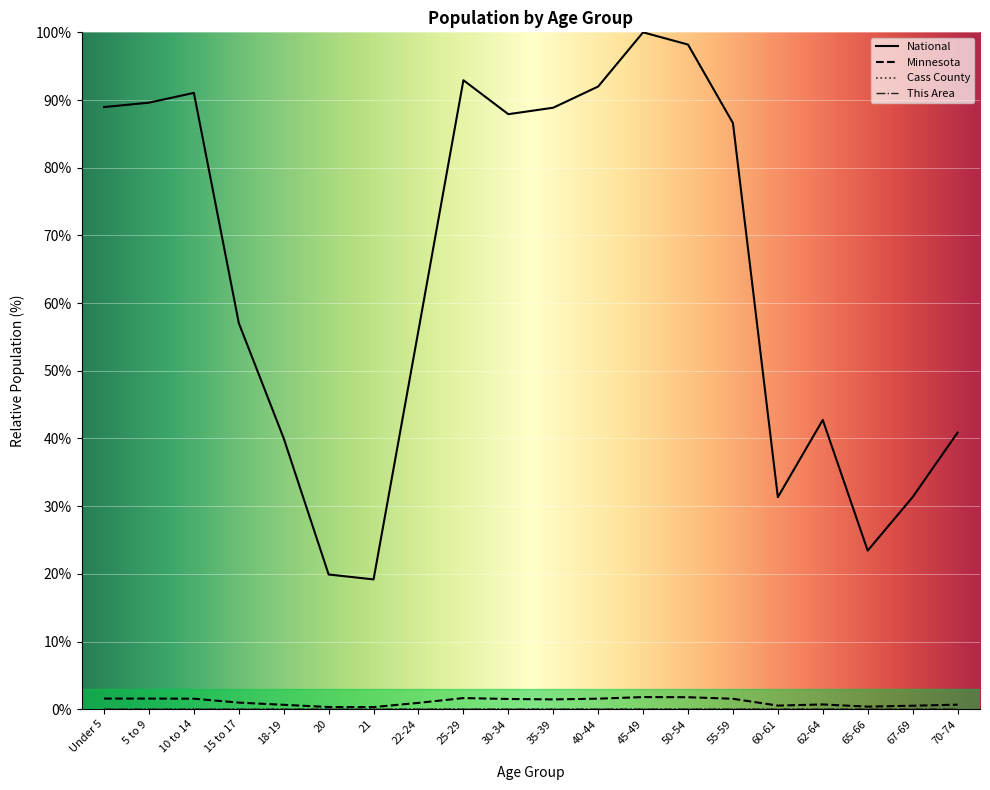

What is the sum of all Minnesota values?

21.9